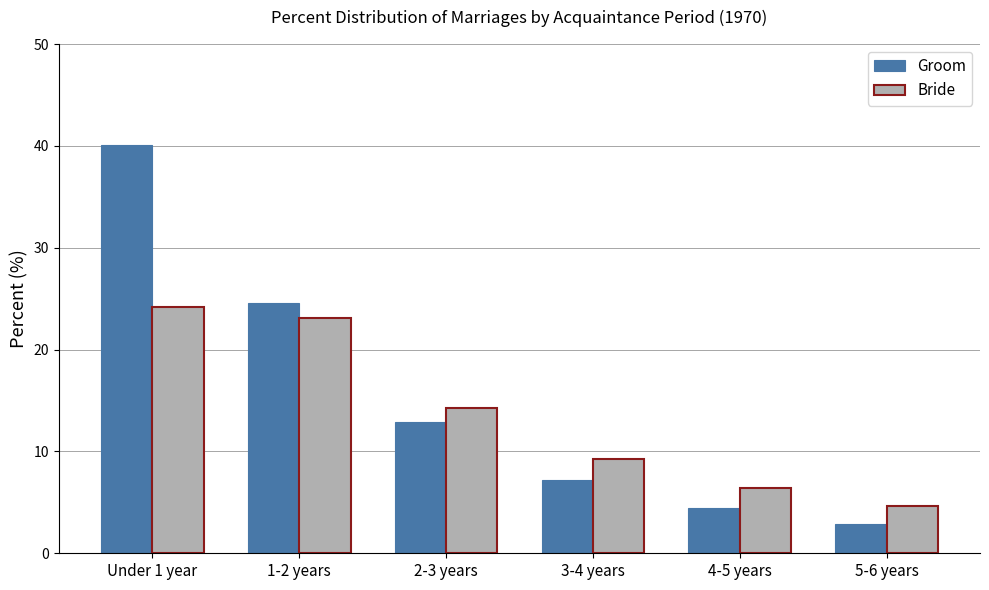

Which series has the largest range (max minus min)?

Groom